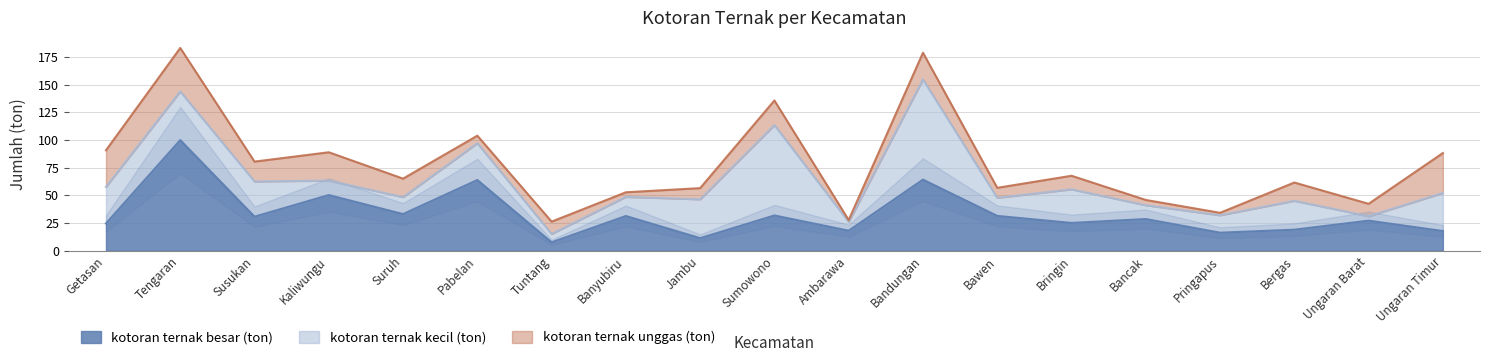

The value of kotoran ternak besar (ton) at Ungaran Barat is 27.2. True or false?

True